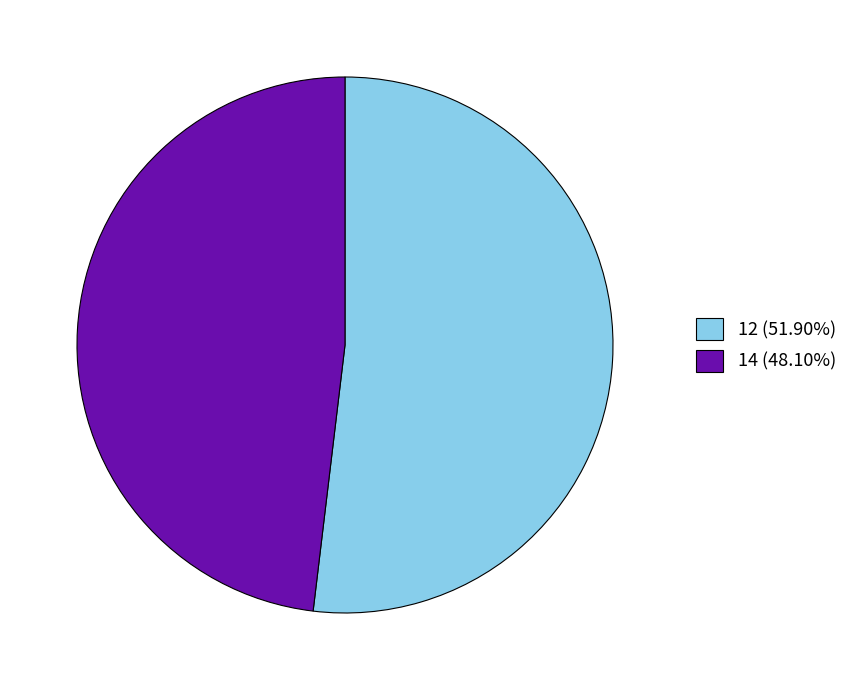

True or false: 14 accounts for 48% of the total.

True